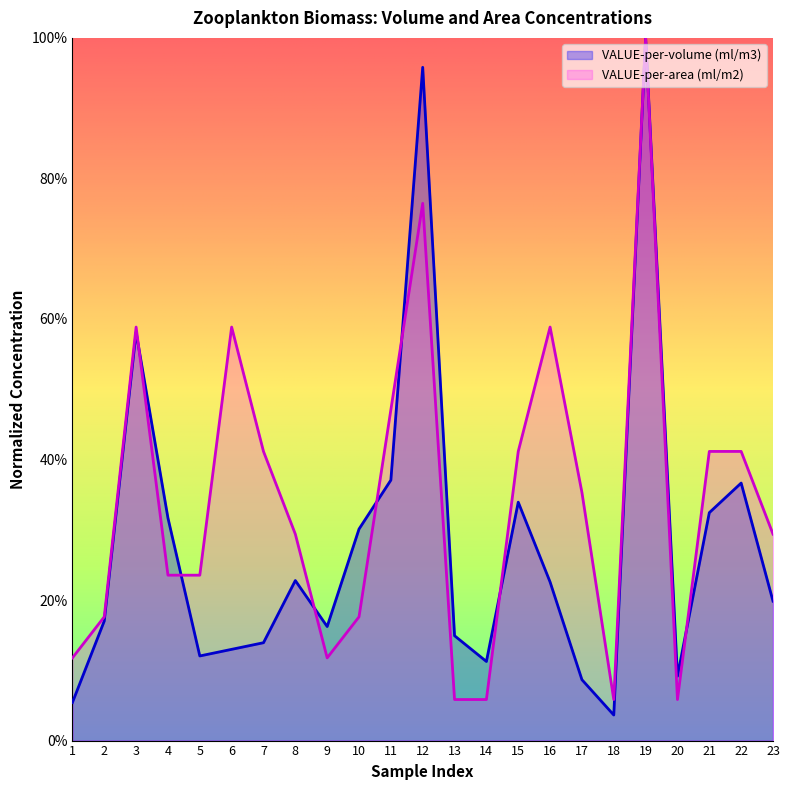

True or false: VALUE-per-volume (ml/m3) and VALUE-per-area (ml/m2) intersect in this chart.

True